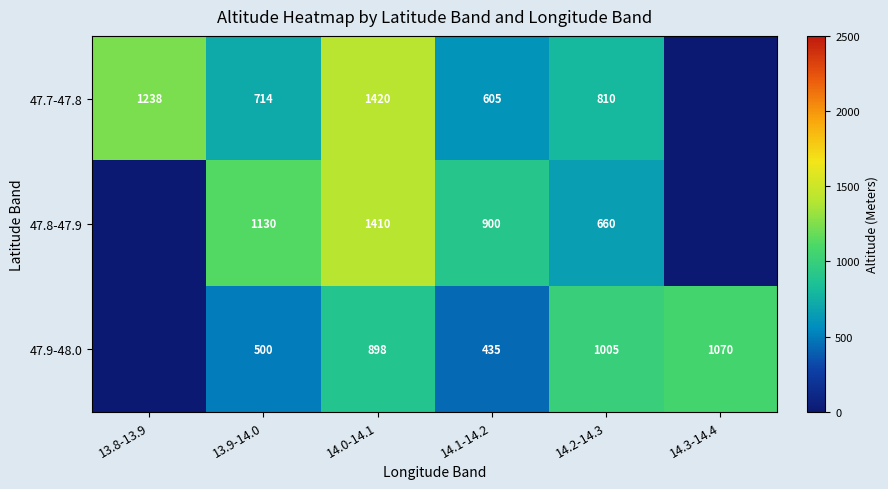

Rank the series at 14.0-14.1 from highest to lowest value.

47.7-47.8, 47.8-47.9, 47.9-48.0